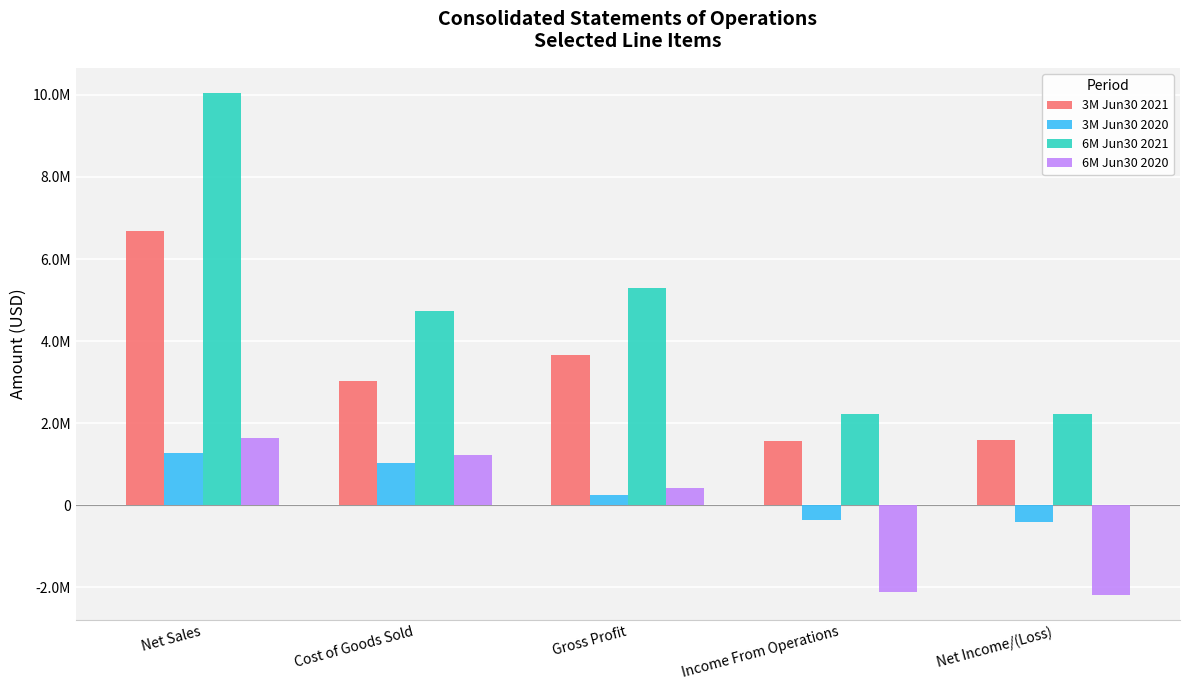

What is the spread (max minus min) of values at Gross Profit?

5055367